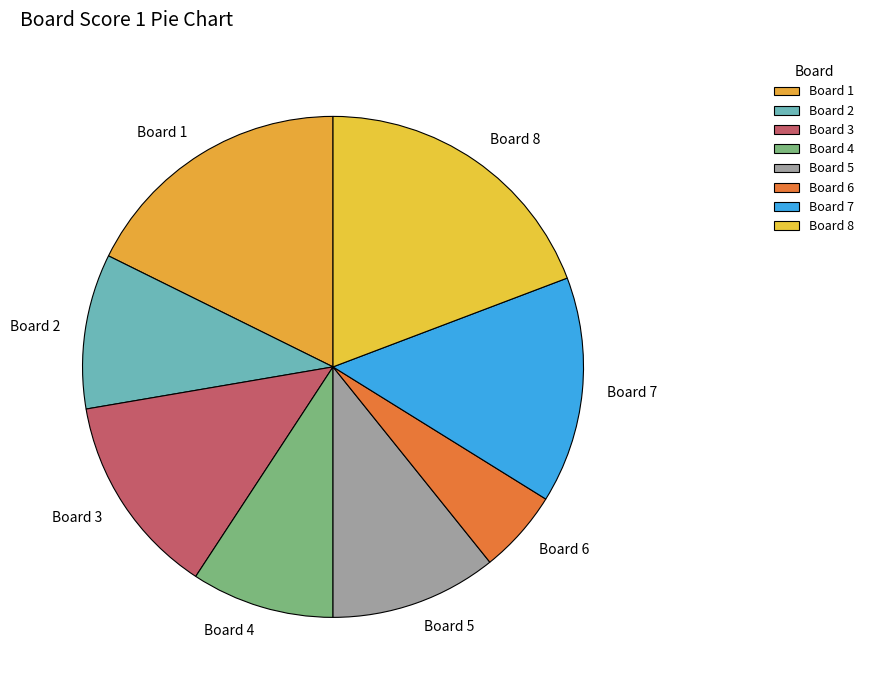

Is it true that Board 8 is 19% of the pie?

True